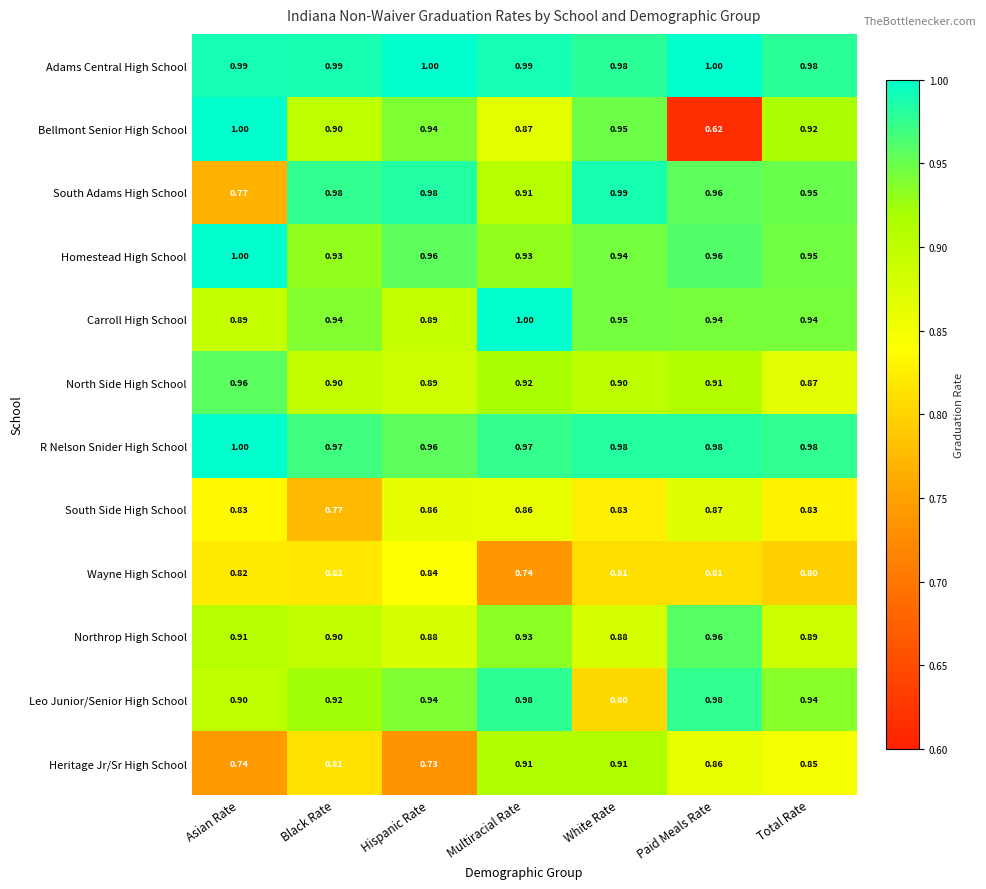

Rank the categories by Bellmont Senior High School value from lowest to highest.

Paid Meals Rate, Multiracial Rate, Black Rate, Total Rate, Hispanic Rate, White Rate, Asian Rate